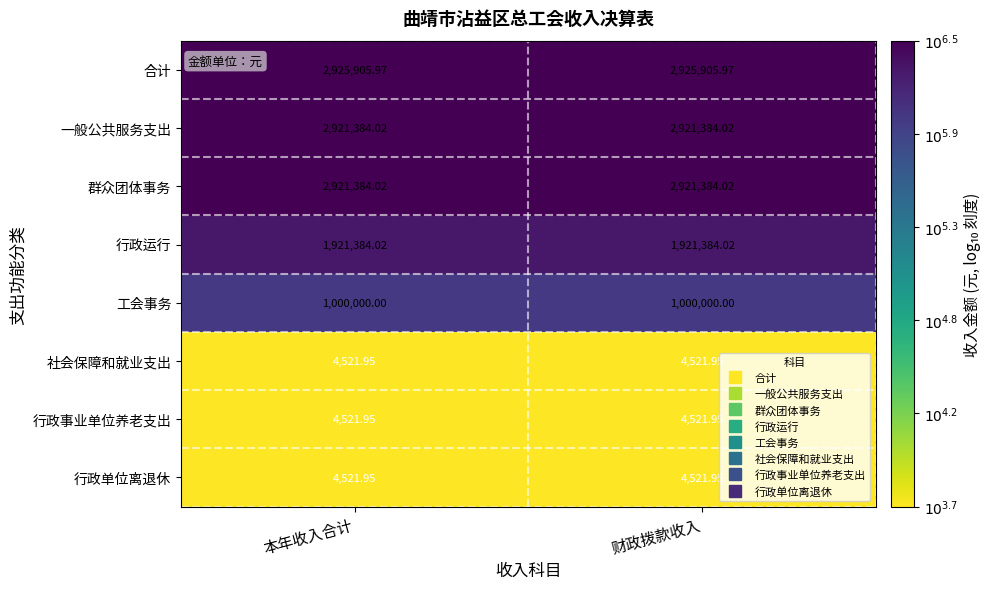

Is the value of 行政运行 at 本年收入合计 greater than the value of 行政单位离退休 at 本年收入合计?

Yes